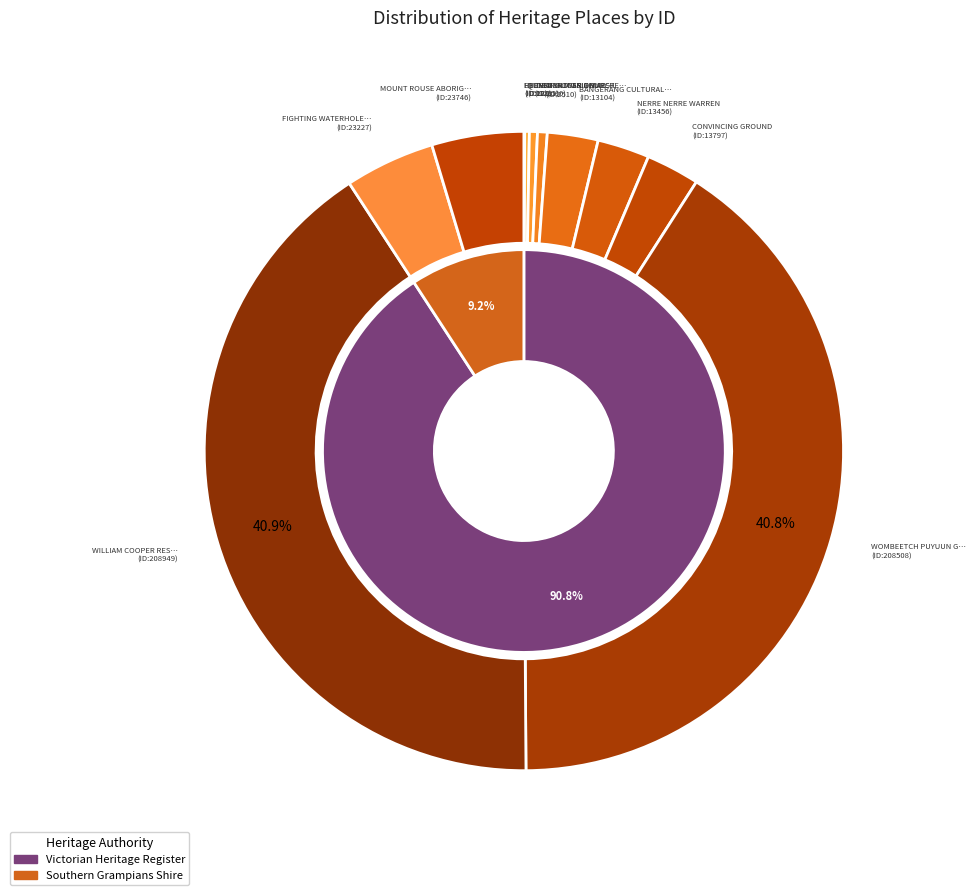

What percentage is the CONVINCING GROUND slice, to the nearest percent?

3%